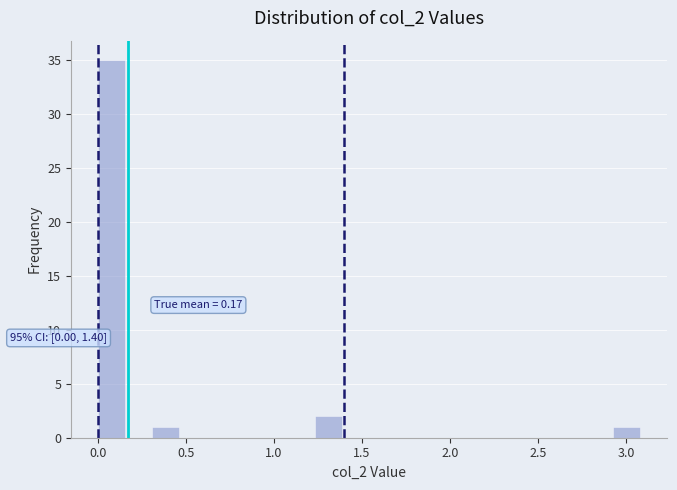

Around what value on the x-axis is the tallest bar? Give the approximate position of its centre, as read against the axis.

0.10